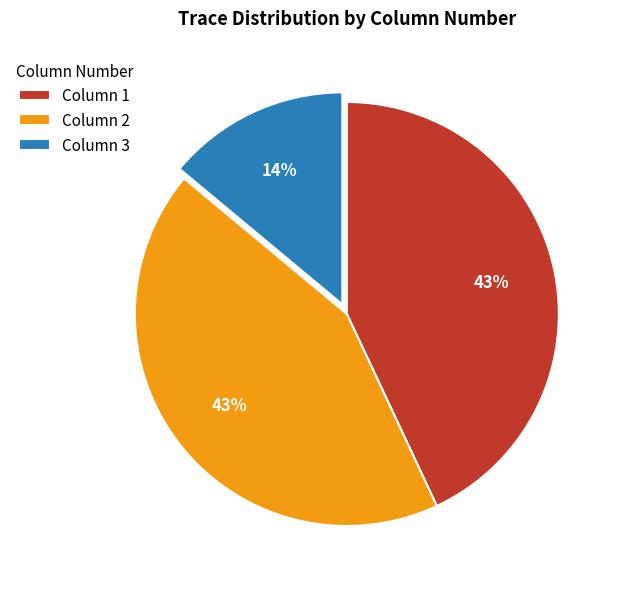

Approximately how many times larger is the value at Column 3 compared to Column 1?

0.3